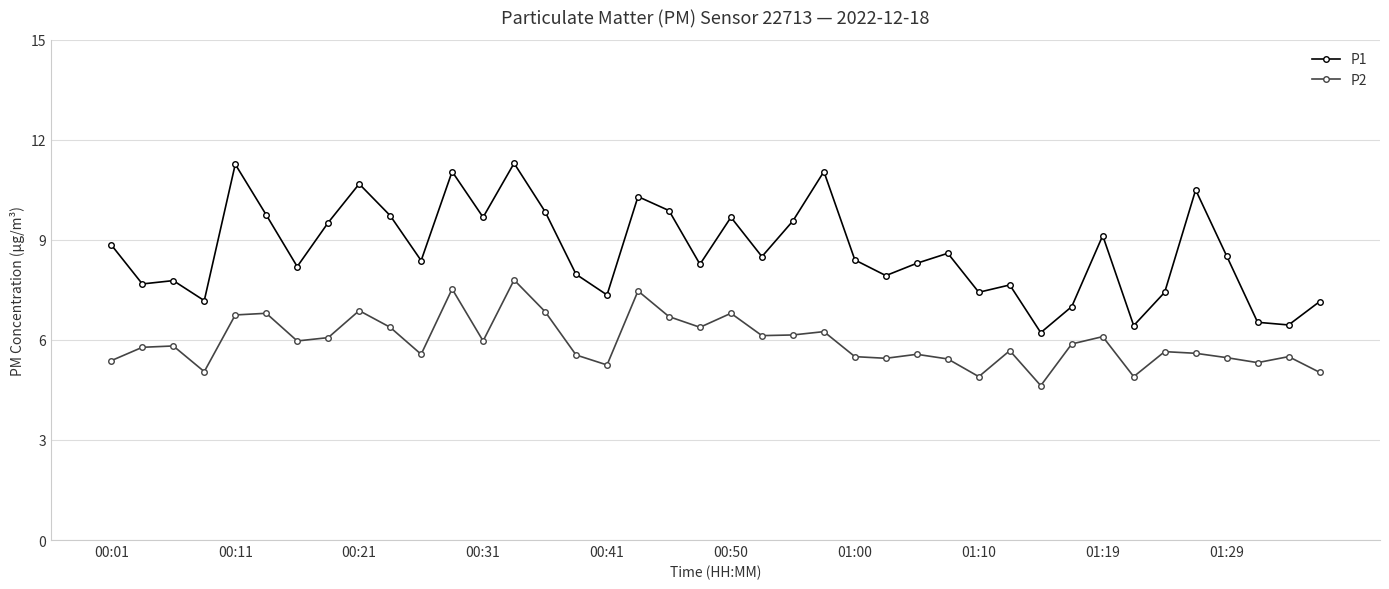

What is the minimum value for P1?

6.2